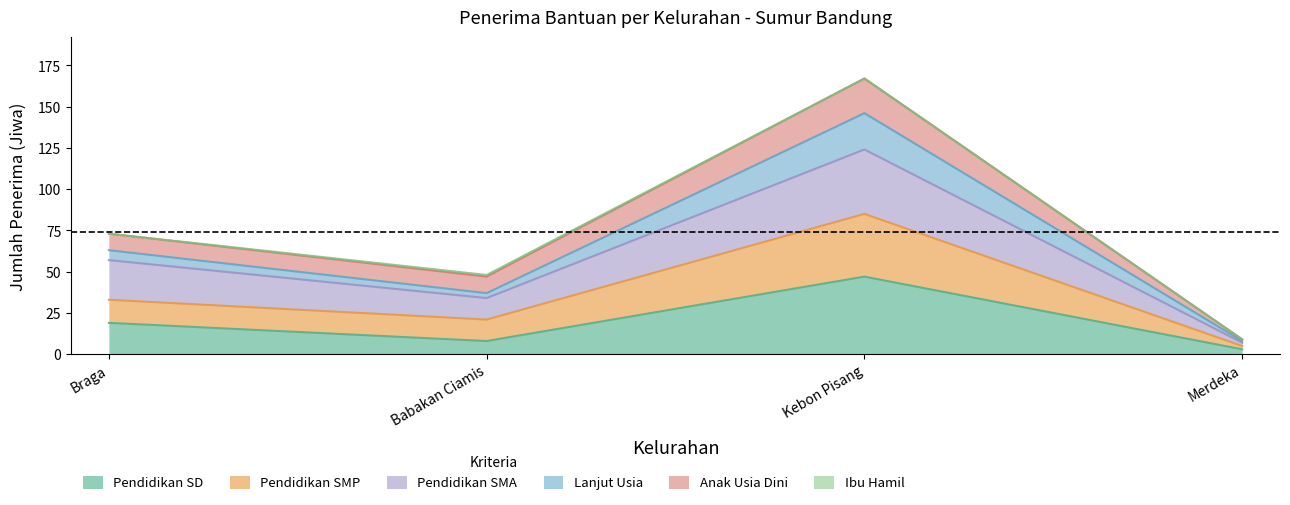

Rank the categories by Pendidikan SD value from lowest to highest.

Merdeka, Babakan Ciamis, Braga, Kebon Pisang